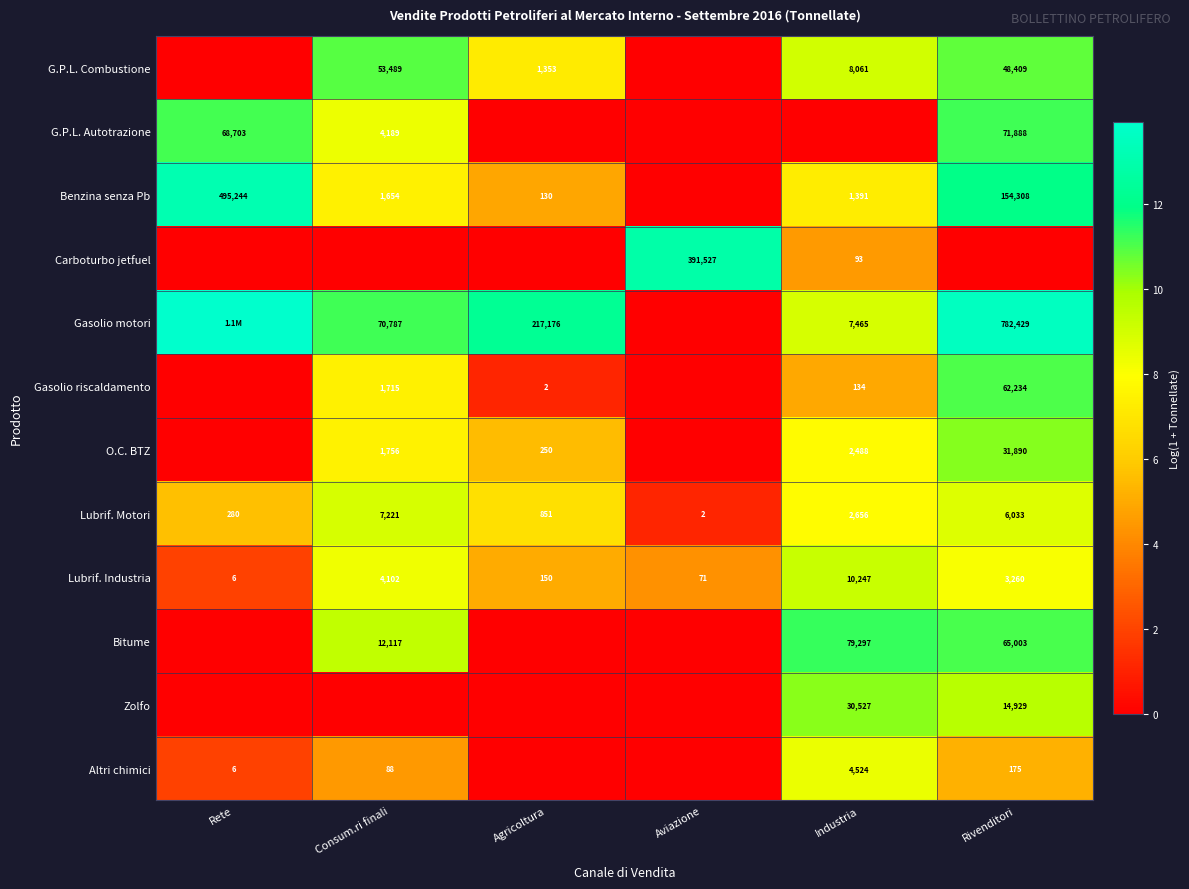

What is the maximum value shown in the chart?

13.9